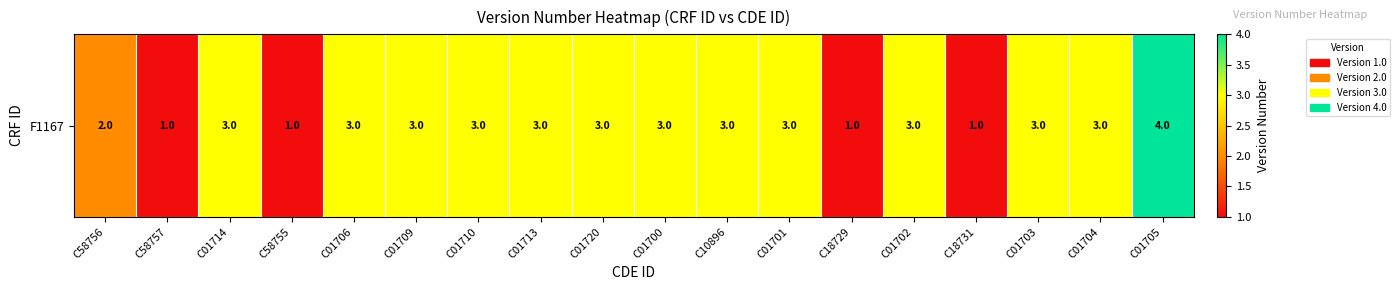

How many series are shown in this chart?

1